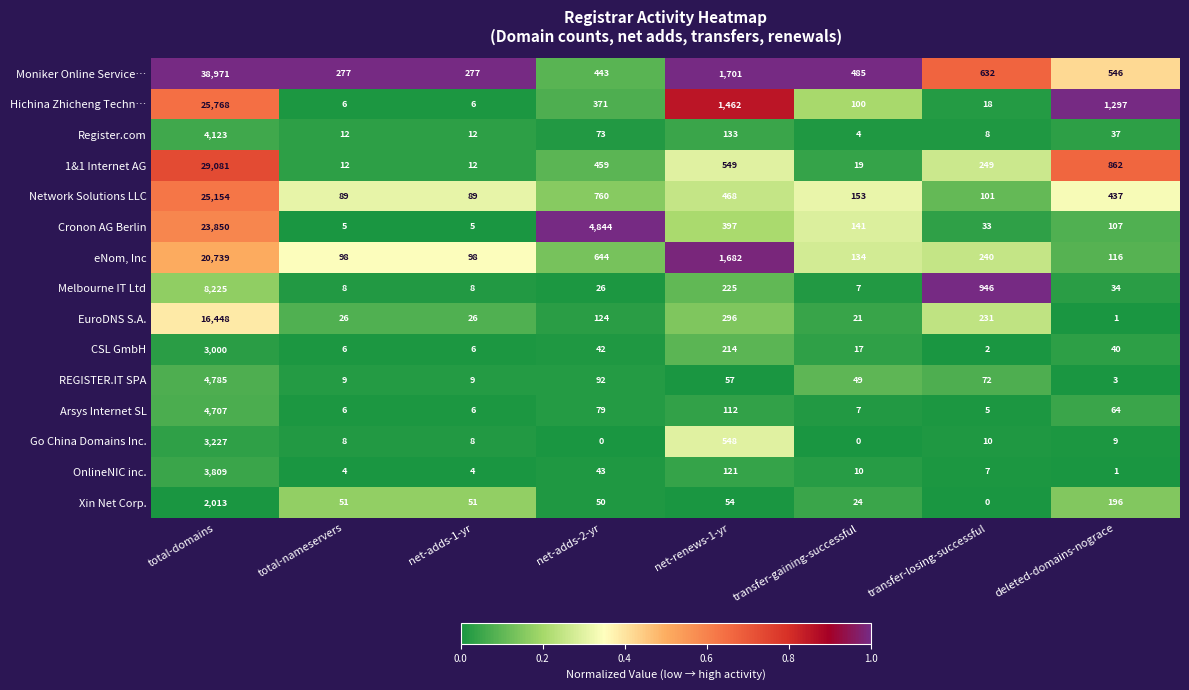

Count the number of categories in the chart.

8